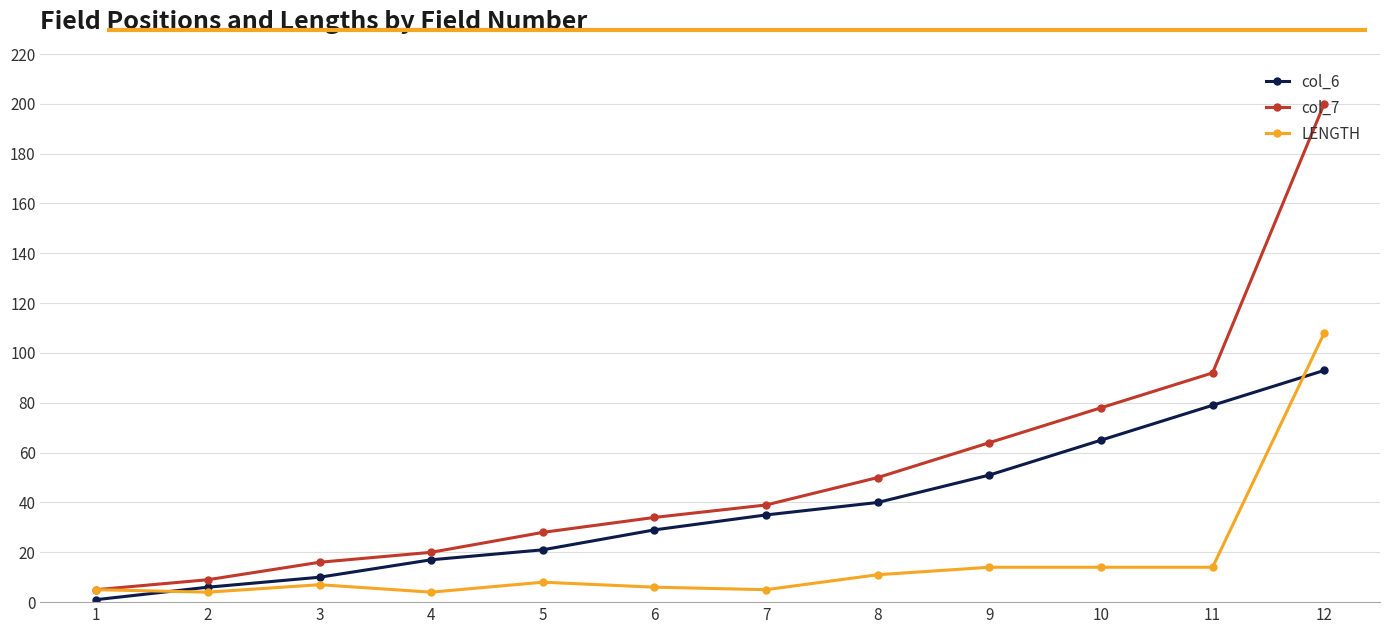

At which category is the sum across all series the highest?

12